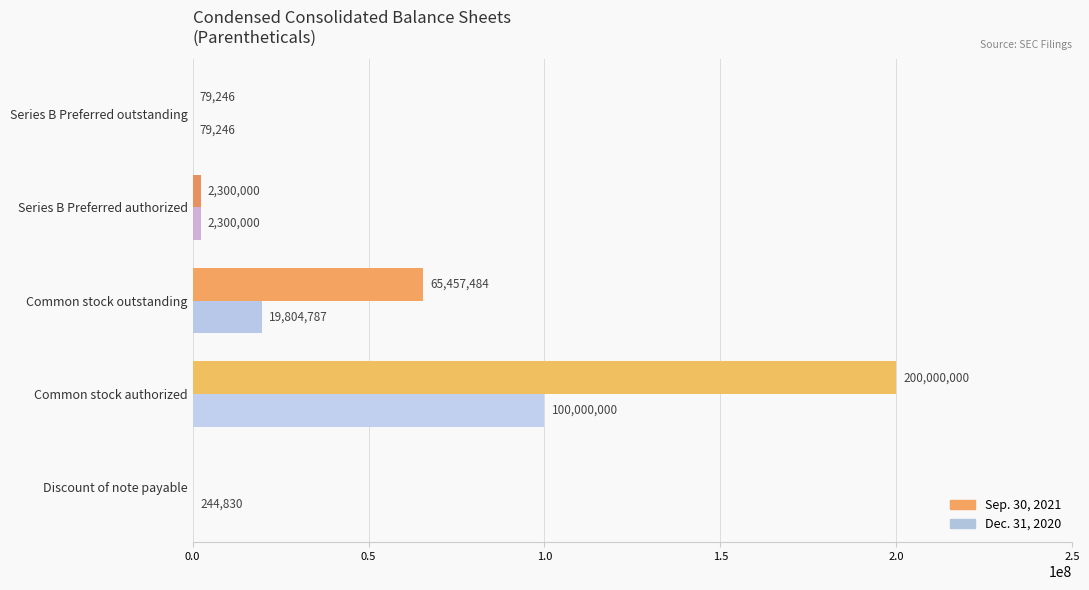

What is the sum of the Dec. 31, 2020 values at Discount of note payable and Common stock outstanding?

20049617